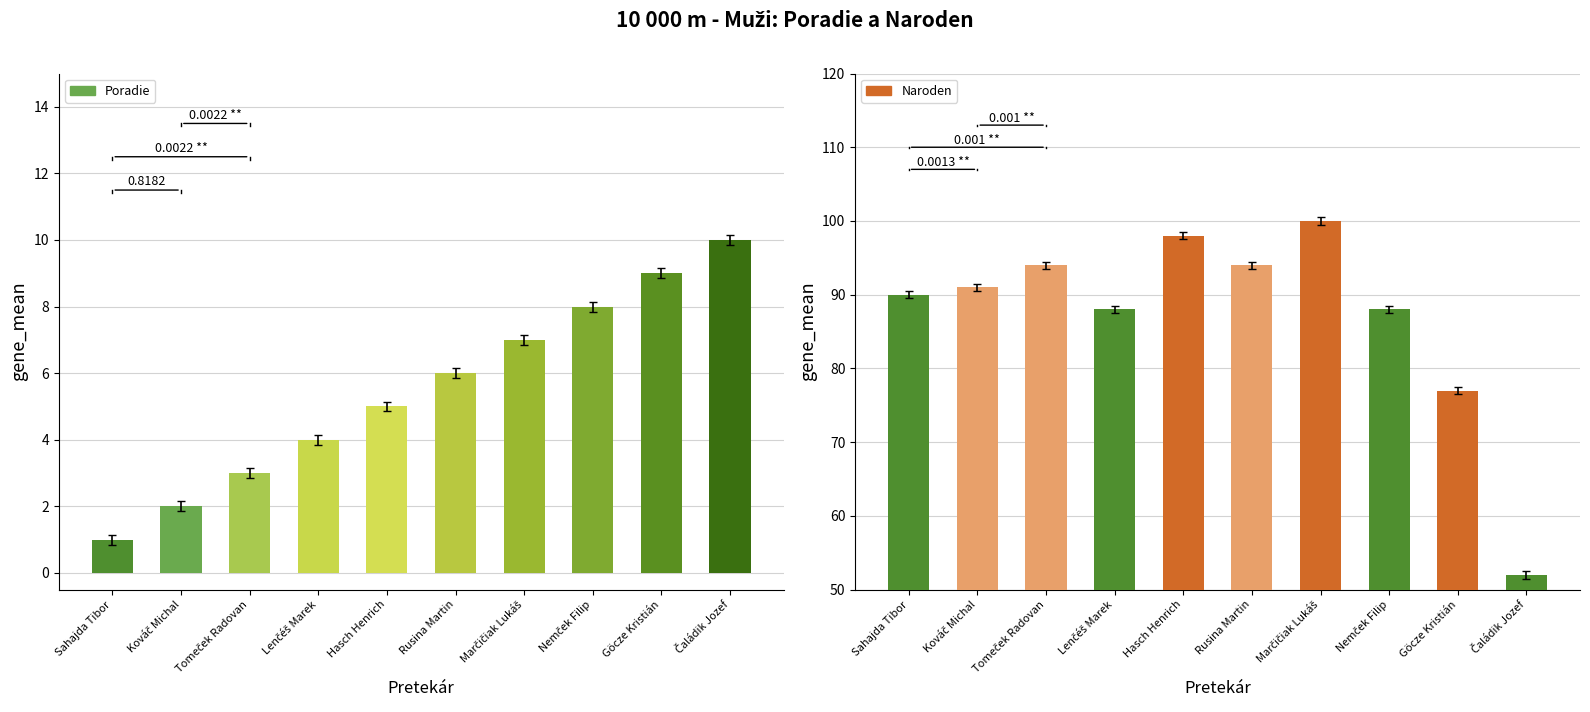

What is the label of the 1st bar from the left?

Sahajda Tibor